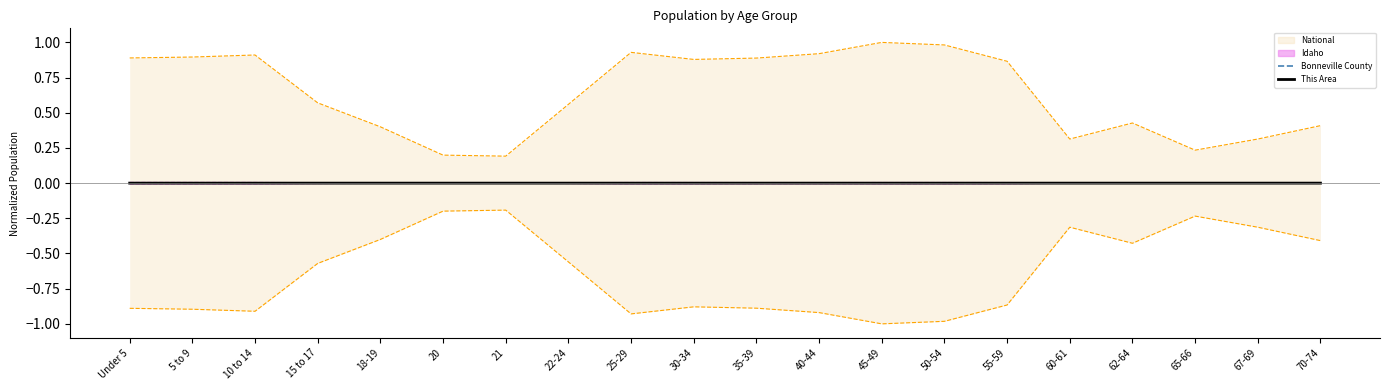

Count the number of data series in this chart.

4